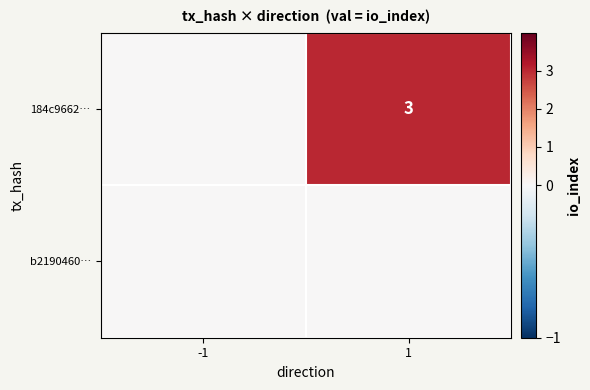

The value of 184c9662… at 1 is 2. True or false?

False